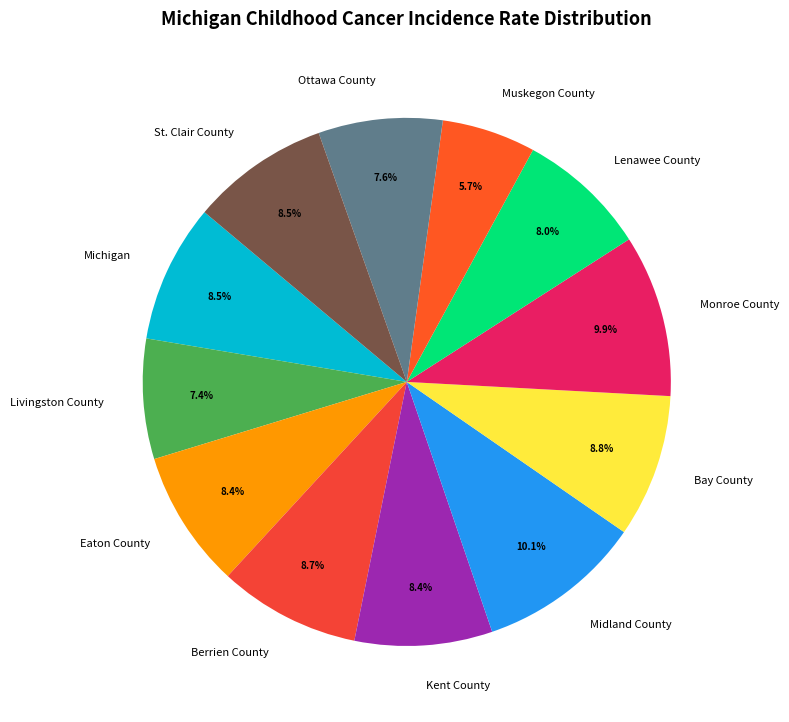

Does Ottawa County account for over 50% of the chart?

No